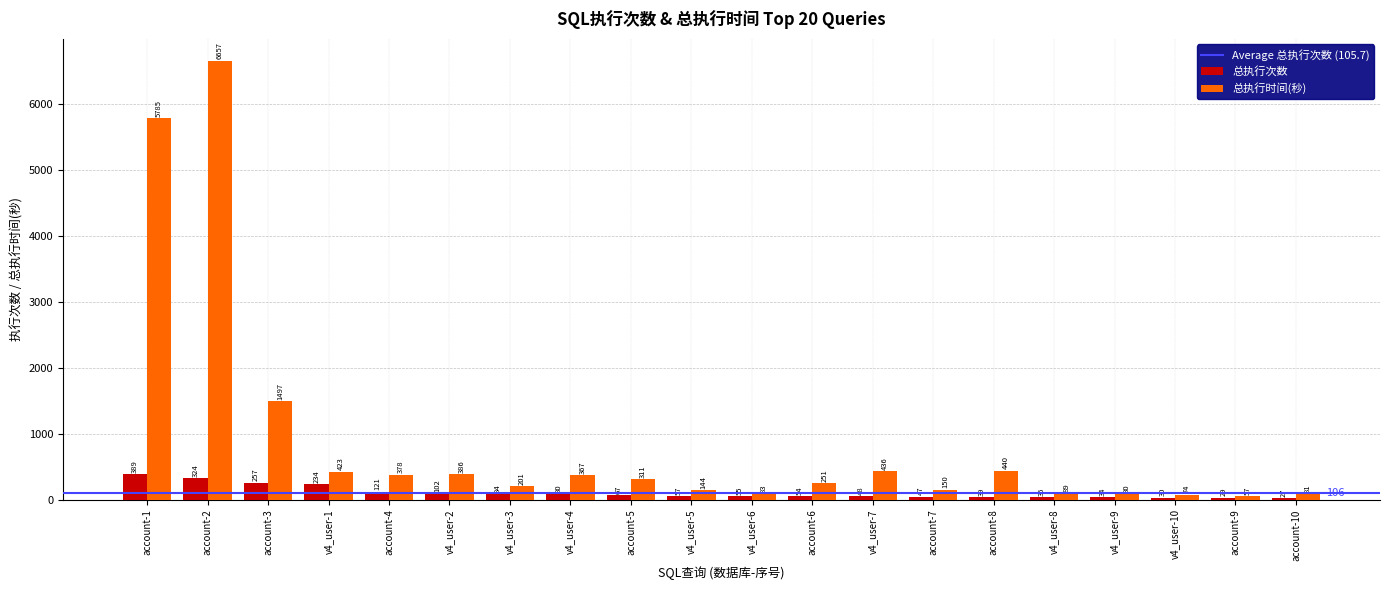

What is the label of the 15th bar from the left?

account-8